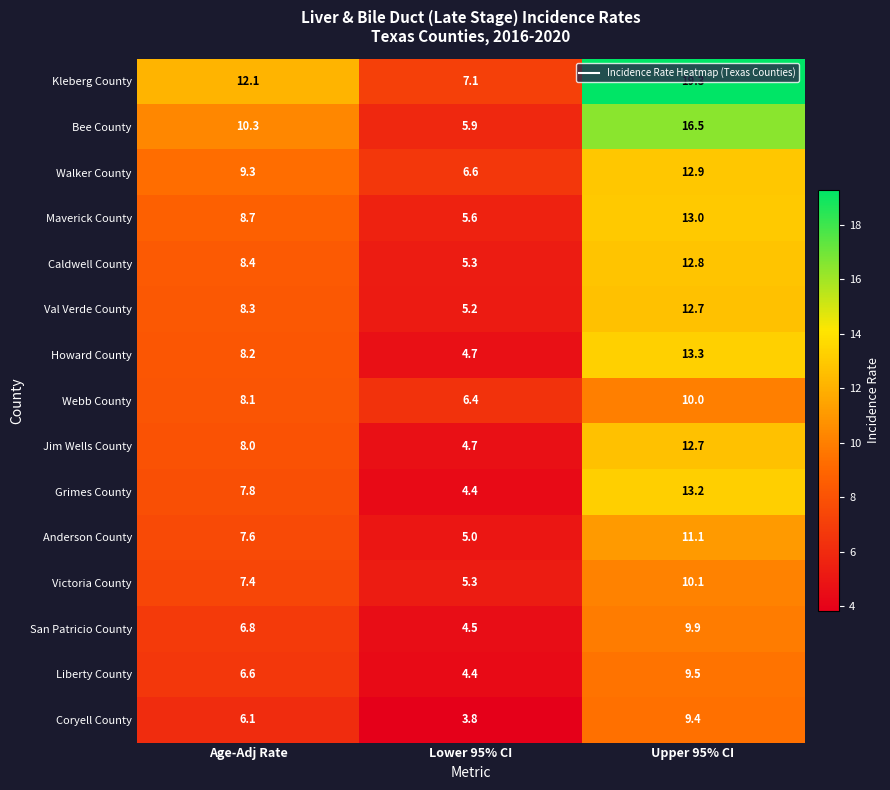

Which series has the widest spread of values?

Kleberg County